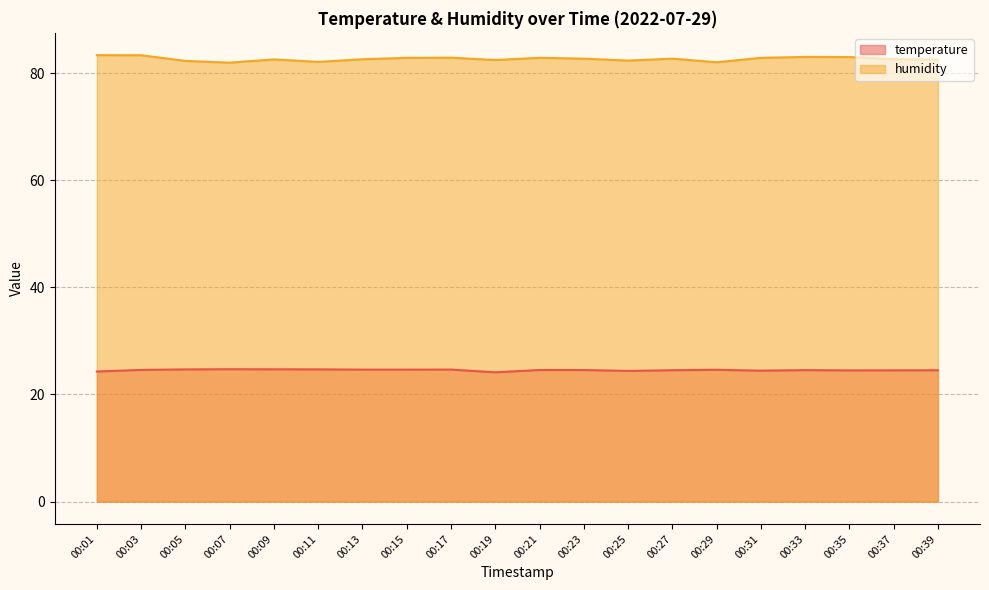

True or false: temperature and humidity intersect in this chart.

False